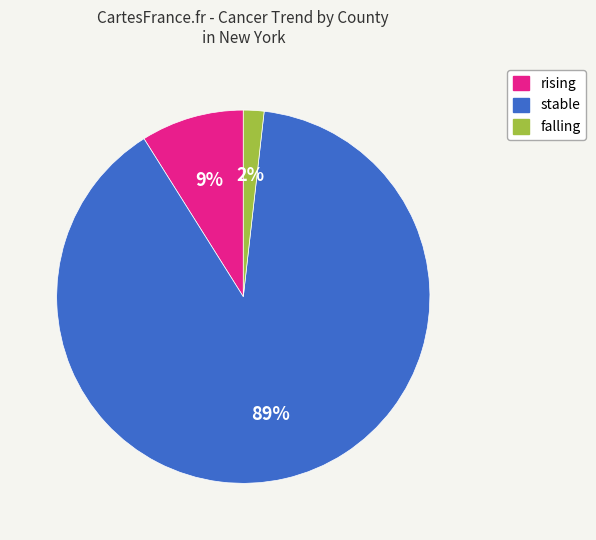

To the nearest percent, what percentage of the pie is stable?

89%